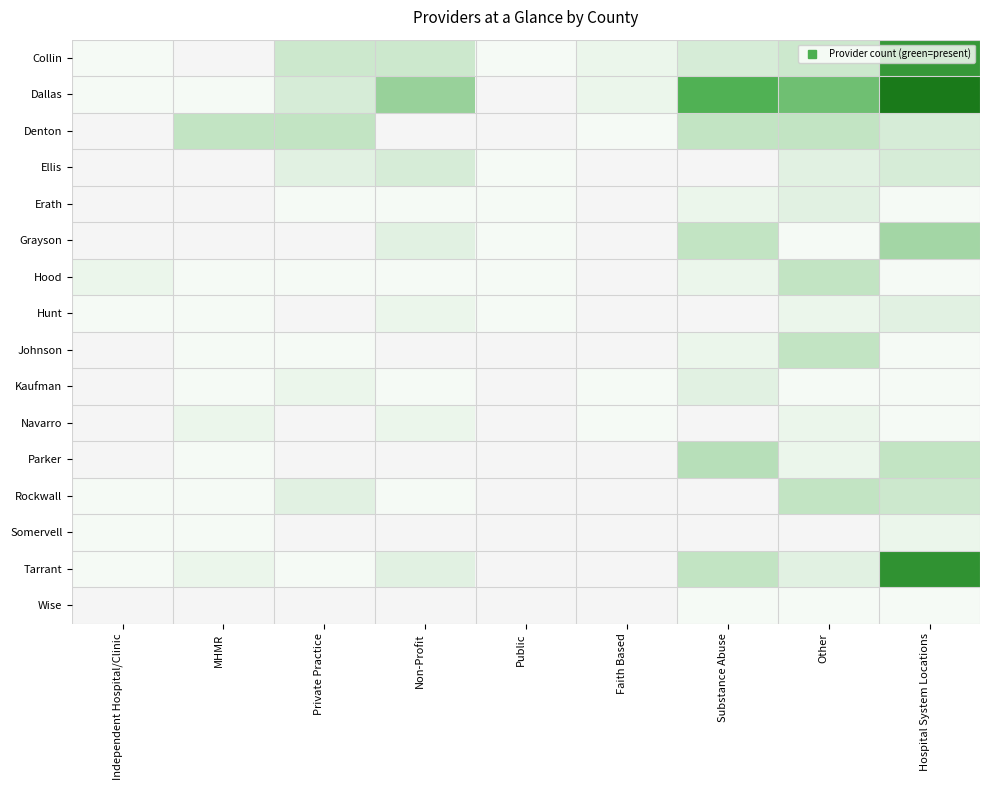

Which series has the largest range (max minus min)?

Dallas